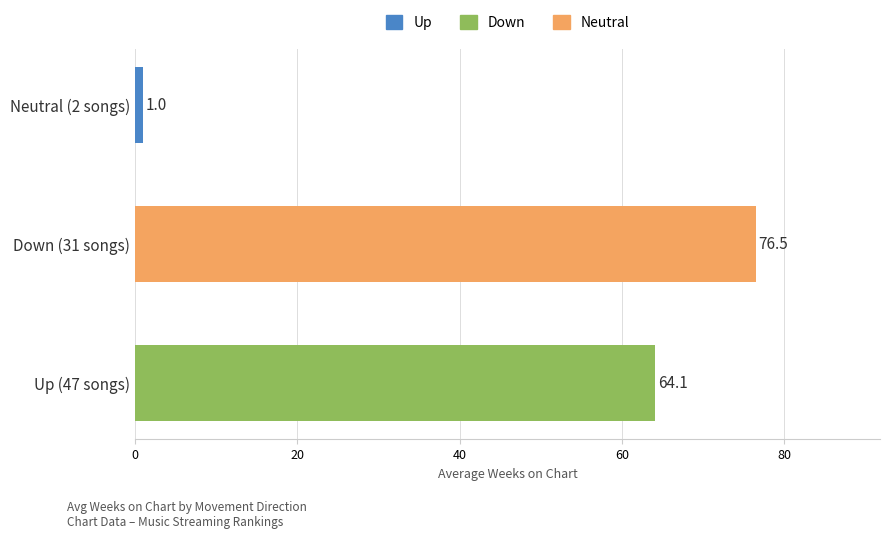

Reading bottom to top, what are all the values shown in this chart?

64.1	76.5	1.0